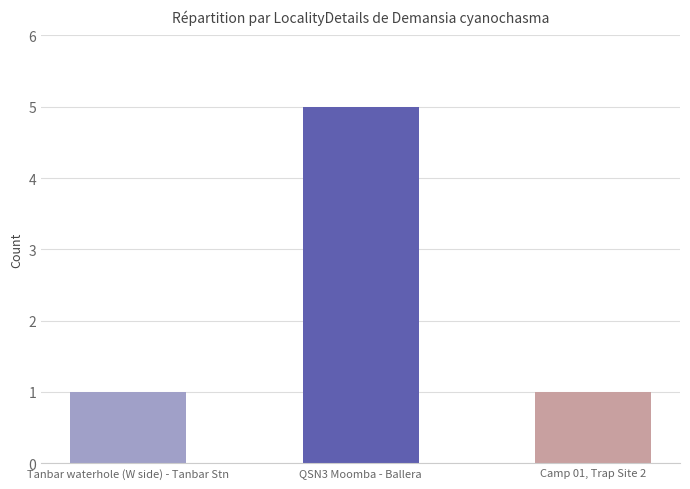

Approximately how many times larger is the value at Camp 01, Trap Site 2 compared to QSN3 Moomba - Ballera?

0.2